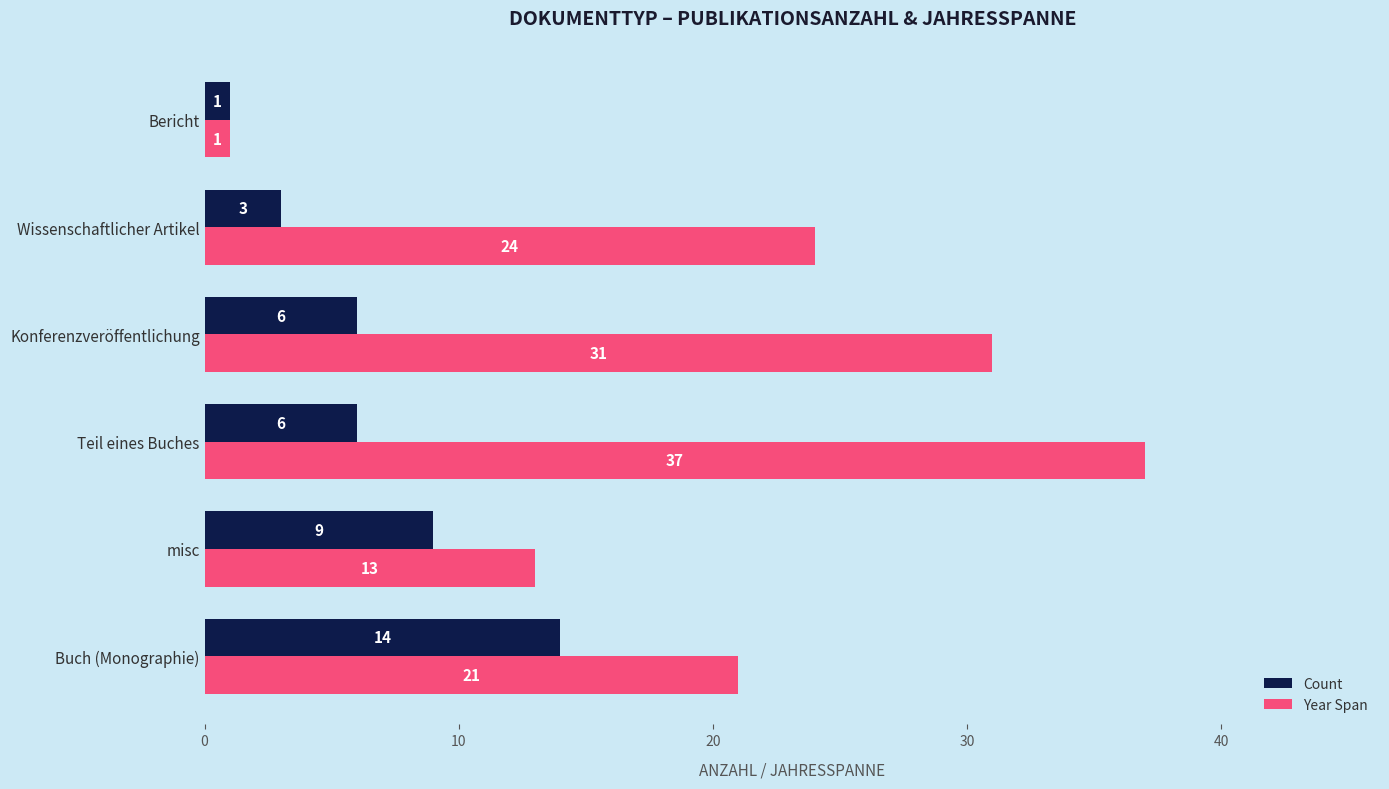

The value of Year Span at Teil eines Buches is 37. True or false?

True